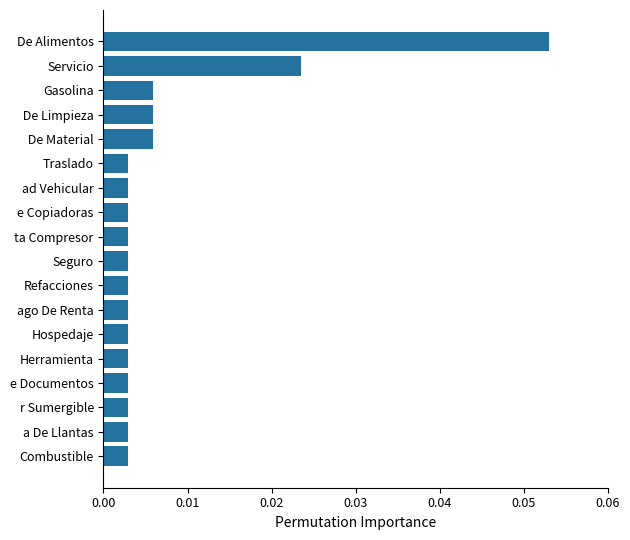

Which has a higher value,  De Material or ta Compresor?

 De Material